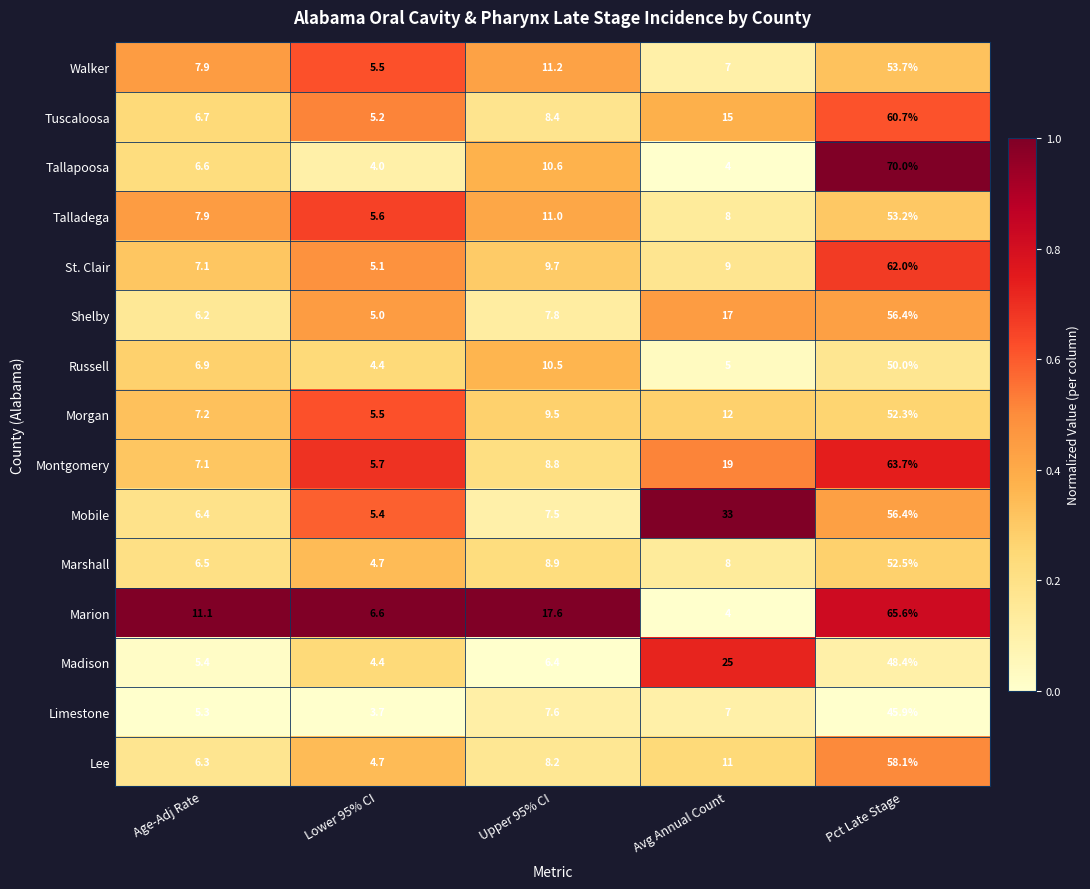

Which series changed the most between Age-Adj Rate and Upper 95% CI?

Marion